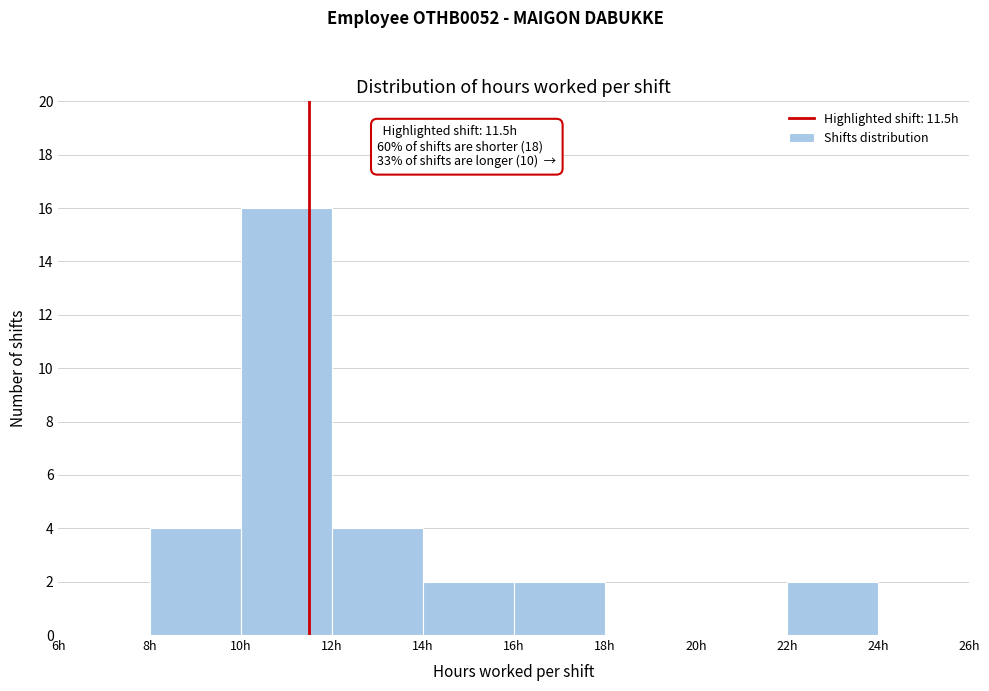

Which range on the x-axis has the tallest bar?

10 to 12